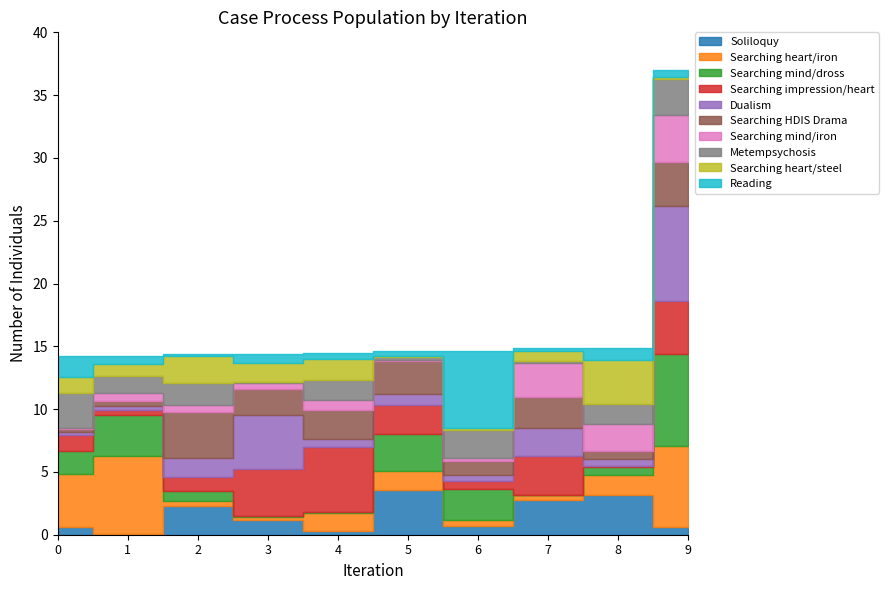

True or false: id has more than 1 interior local peaks.

False